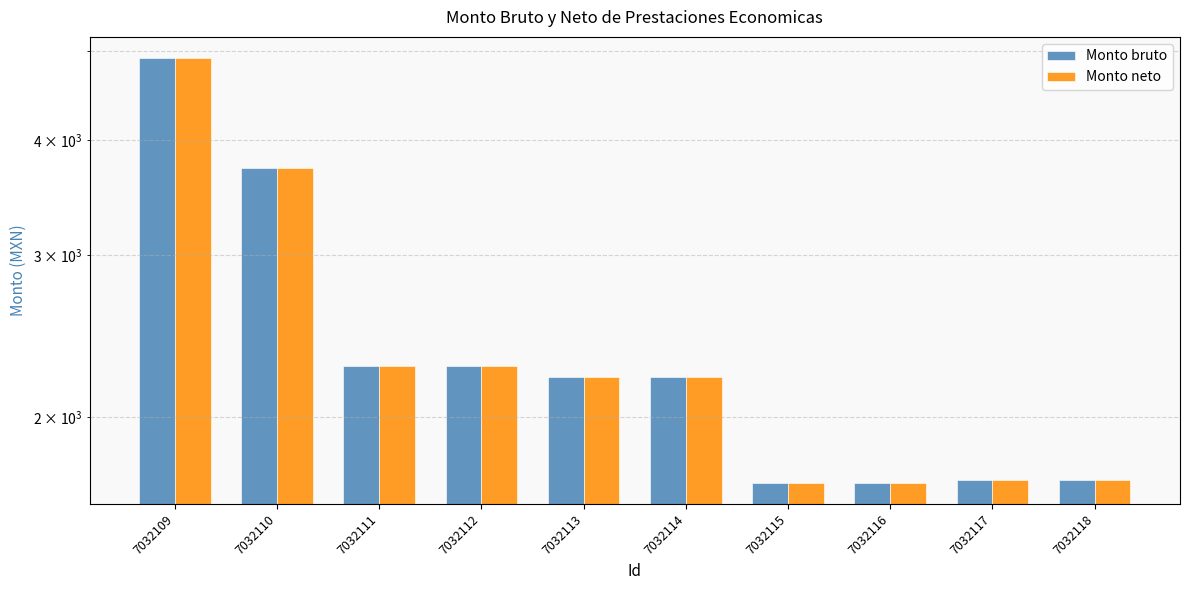

Between 7032113 and 7032114, which series saw the biggest shift?

Monto bruto